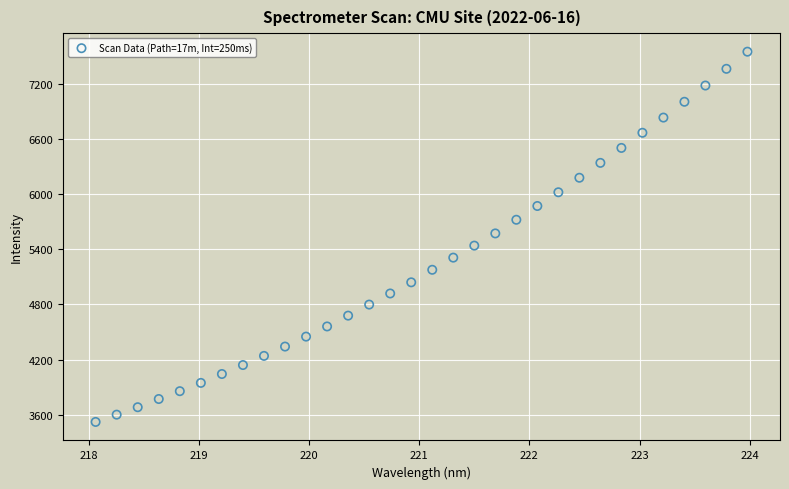

What is the range of Y values (max minus min)?

4024.9